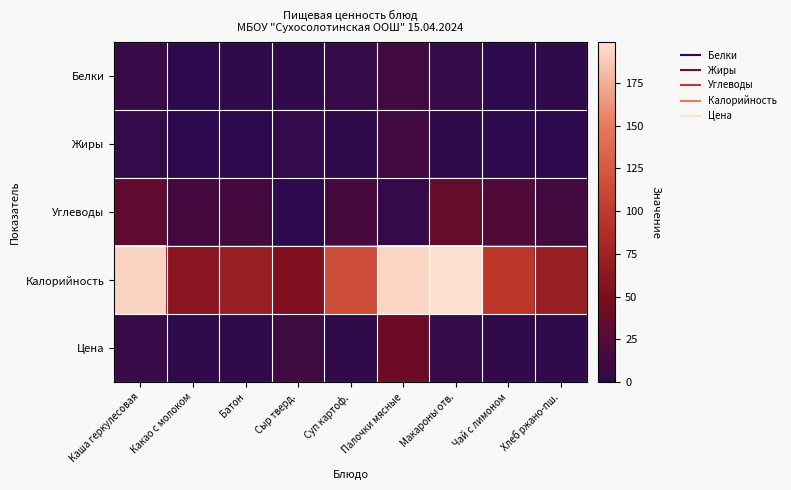

What is the spread (max minus min) of values at Каша геркулесовая?

189.0